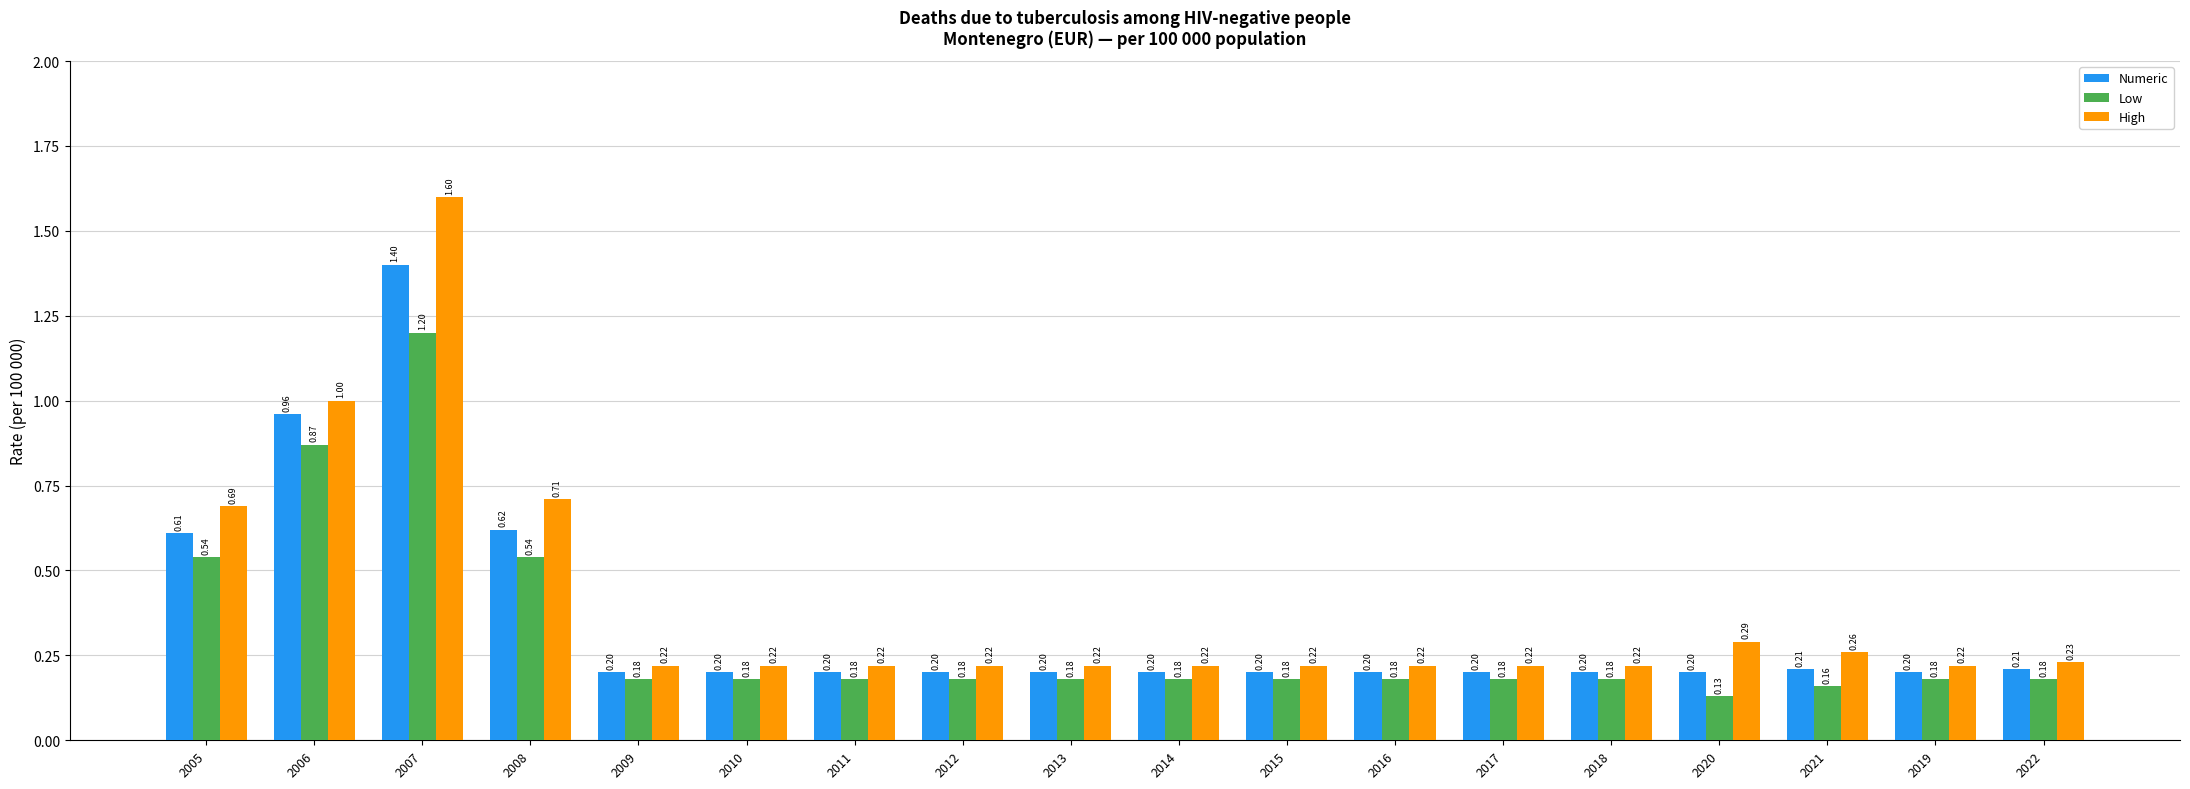

What is the maximum value shown in the chart?

1.6